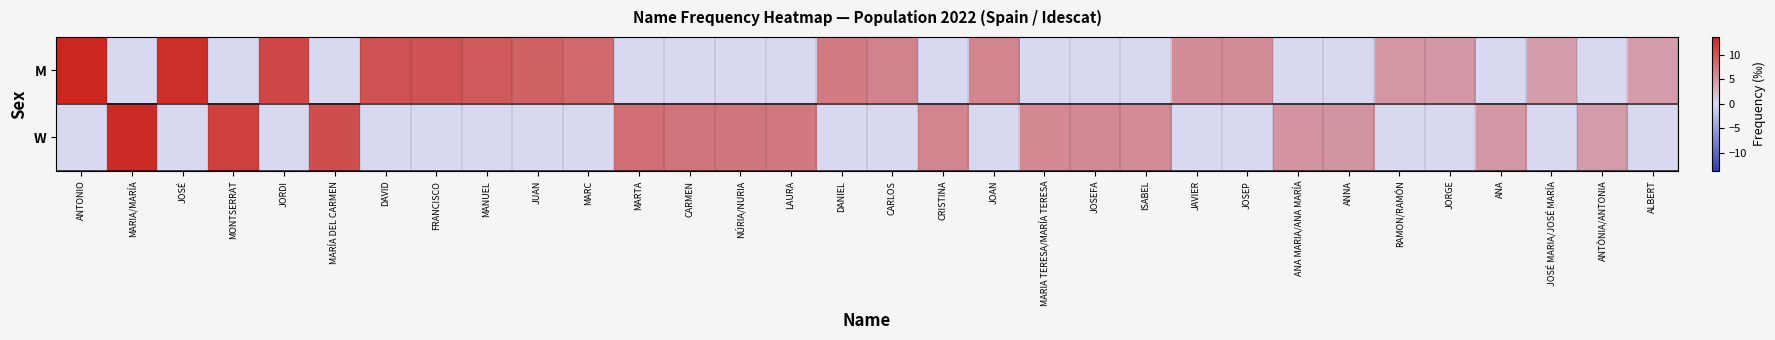

Which category has the highest value across all series?

ANTONIO